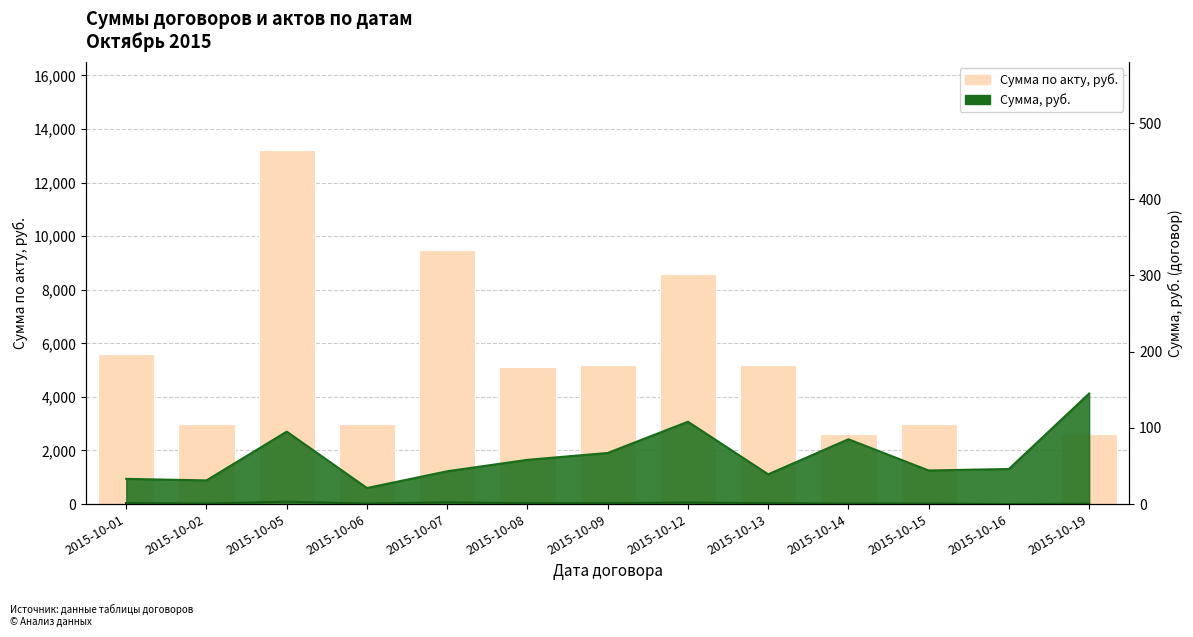

What is the ratio of the value at 2015-10-14 to the value at 2015-10-06?

0.9